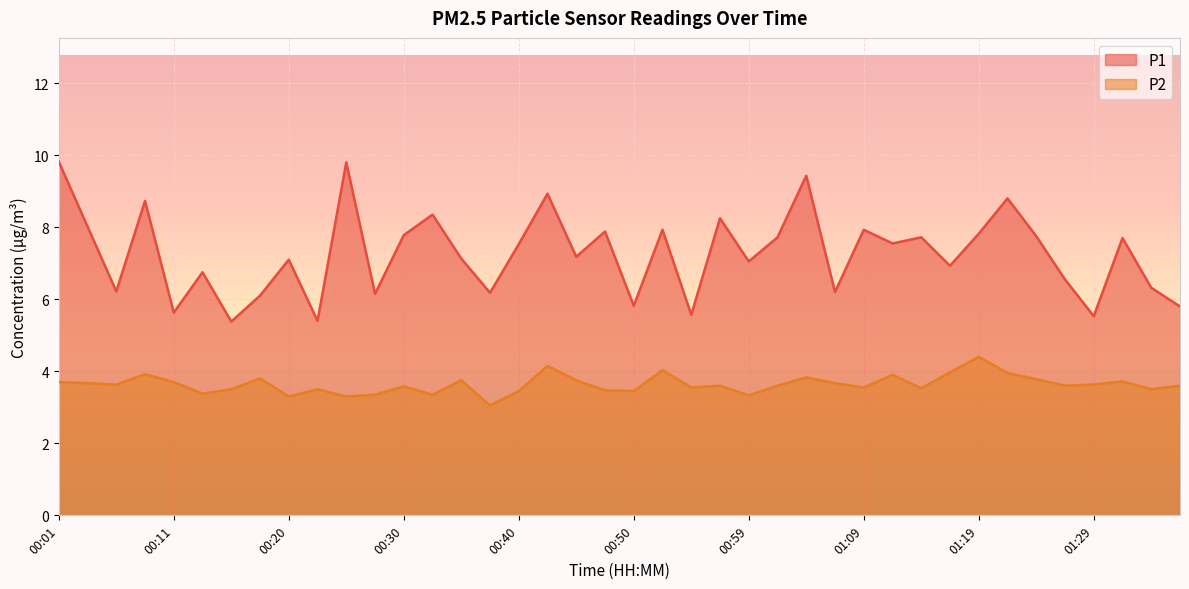

At how many categories does at least one series exceed 3?

40